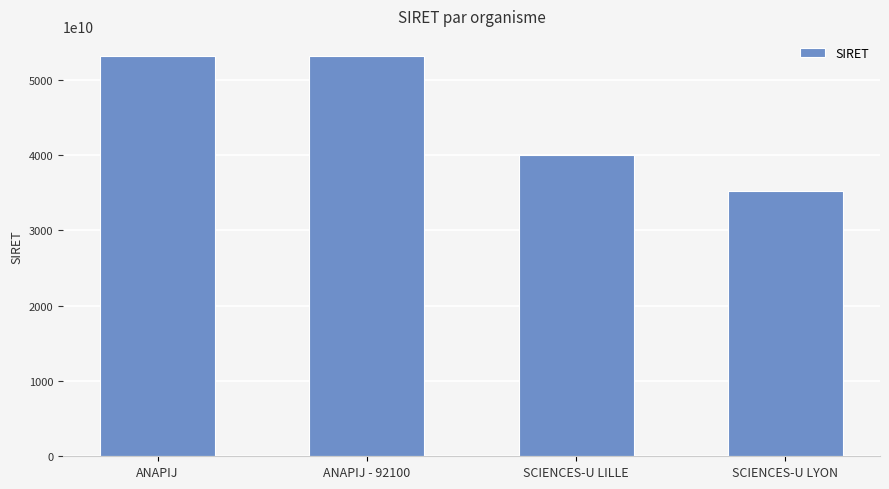

What is the difference between the maximum and minimum values?

17969279900013